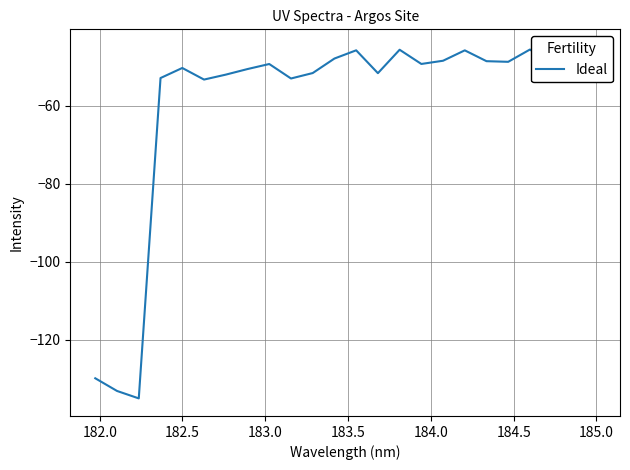

How many interior local peaks (higher than both neighbors) does the data have?

6